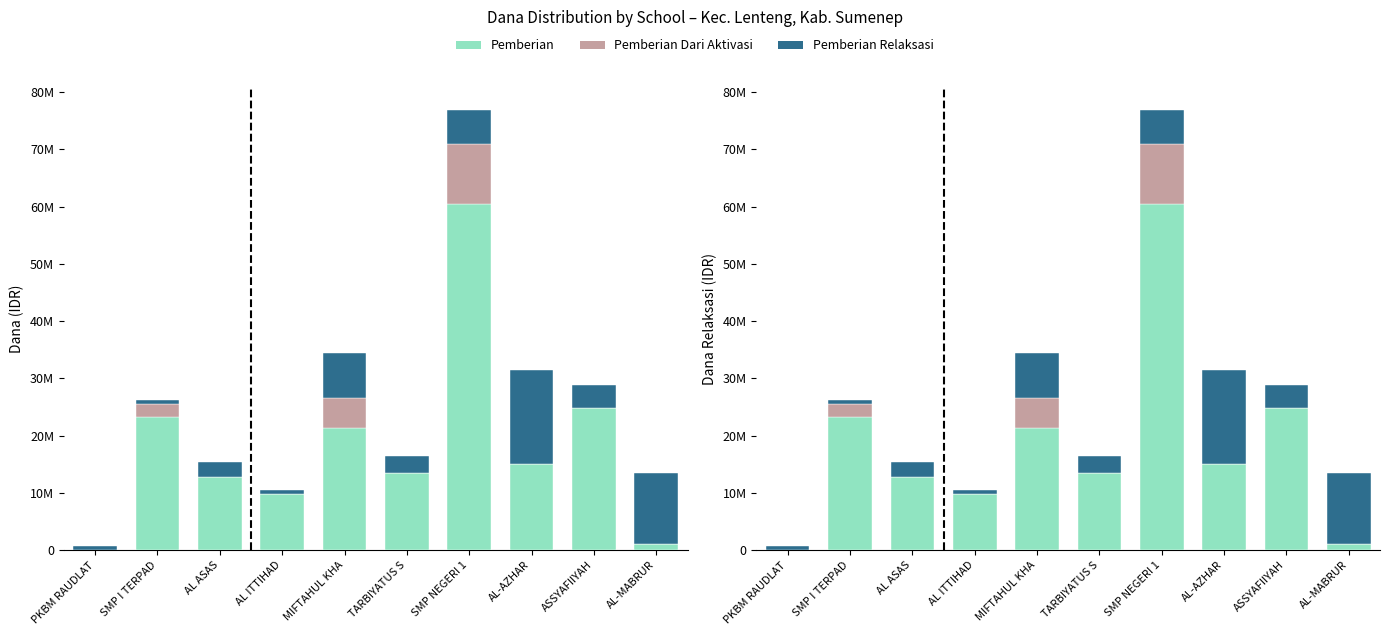

What are all the series names shown in the legend?

Pemberian, Pemberian Dari Aktivasi, Pemberian Relaksasi